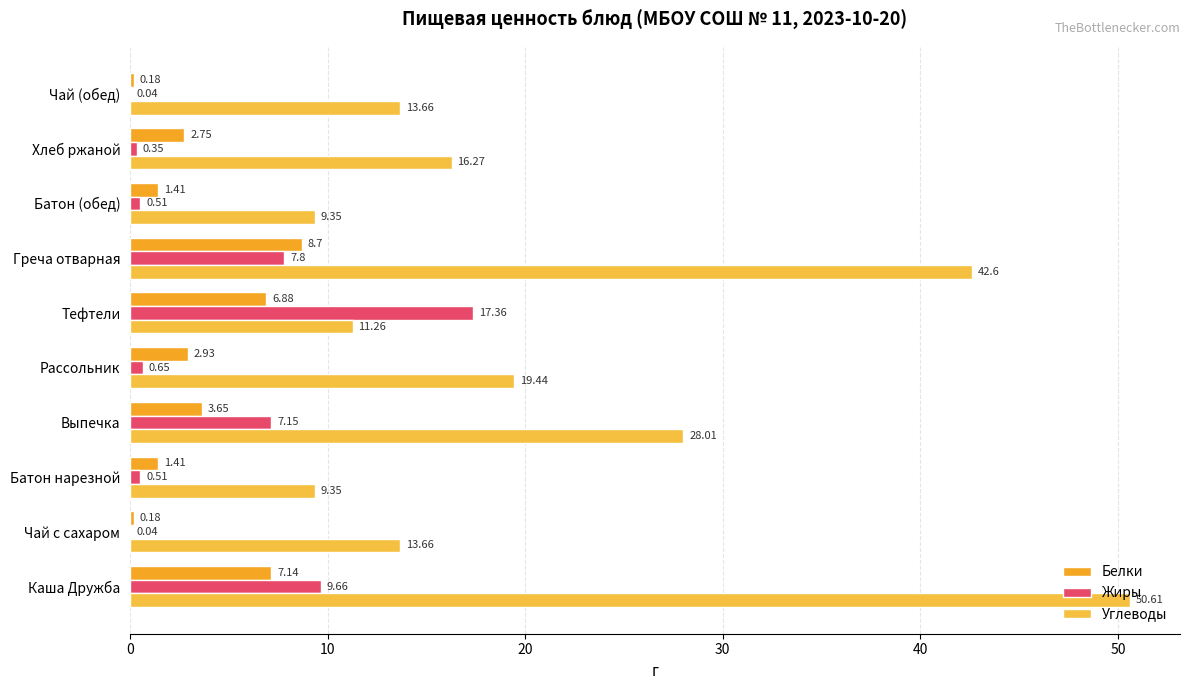

Which series has the largest total across all categories?

Углеводы